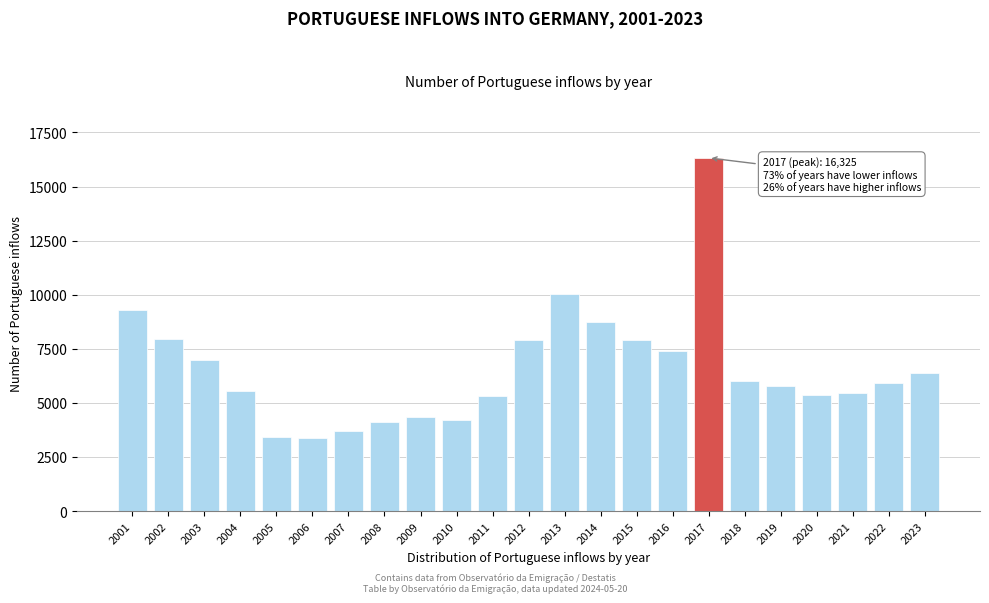

What is the greatest value displayed?

16325